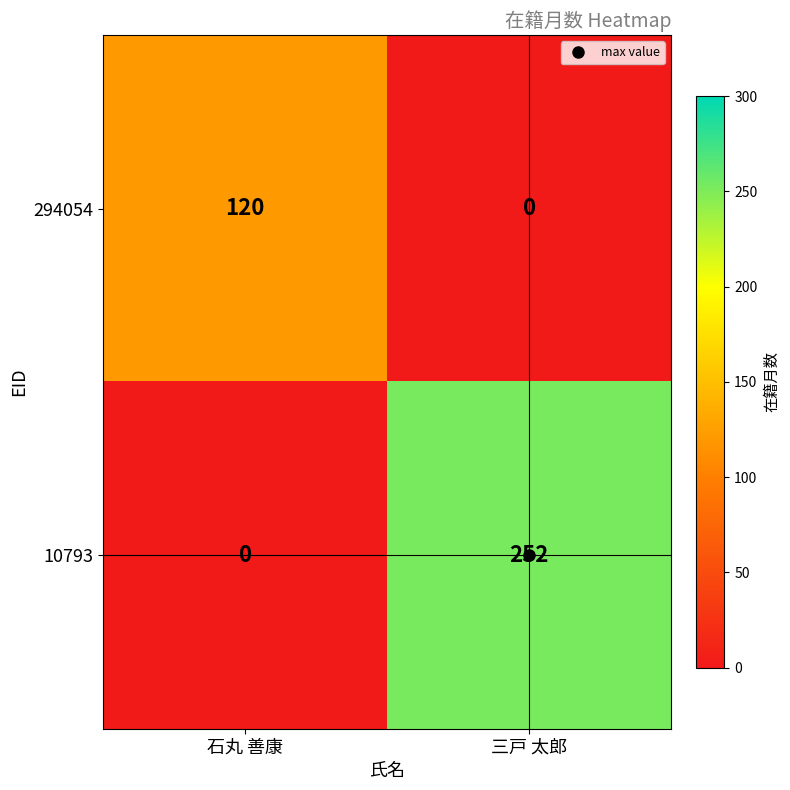

What is the difference between the maximum and minimum values in the 294054 series?

120